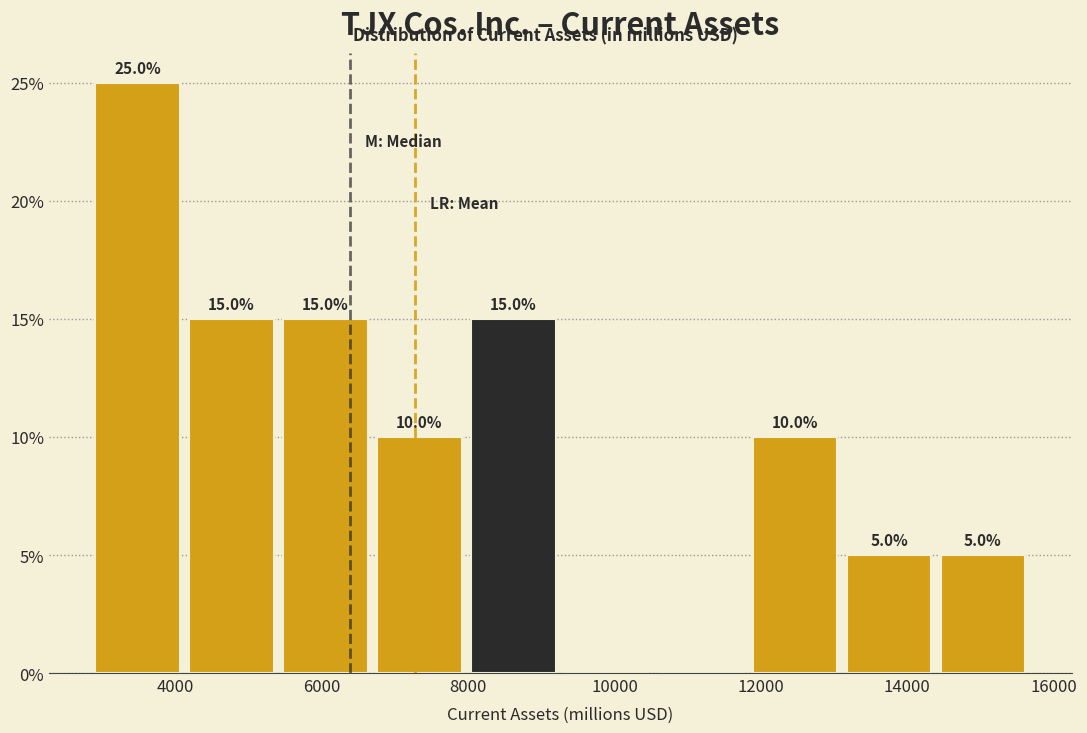

Over which range of the x-axis is the bar tallest?

3000 to 4200